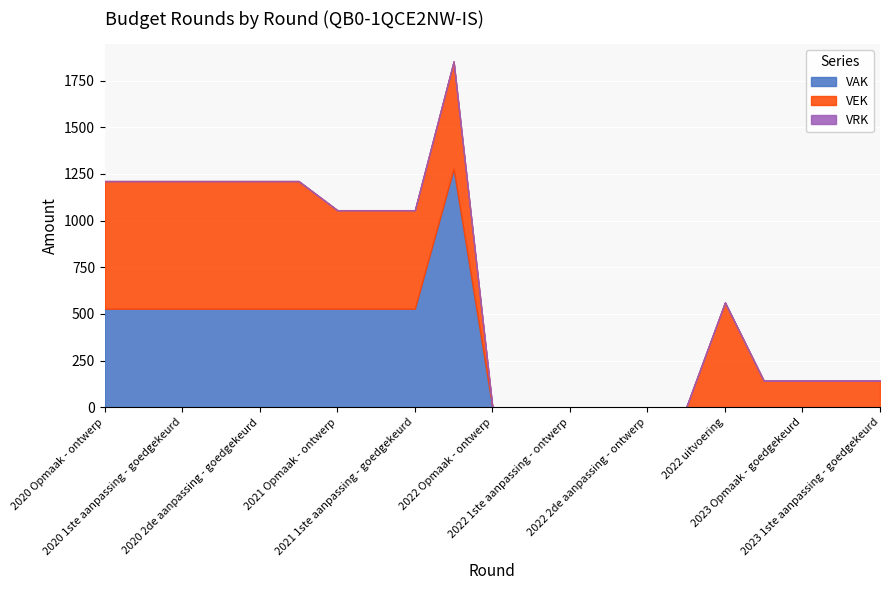

True or false: VAK and VEK cross at least once.

False